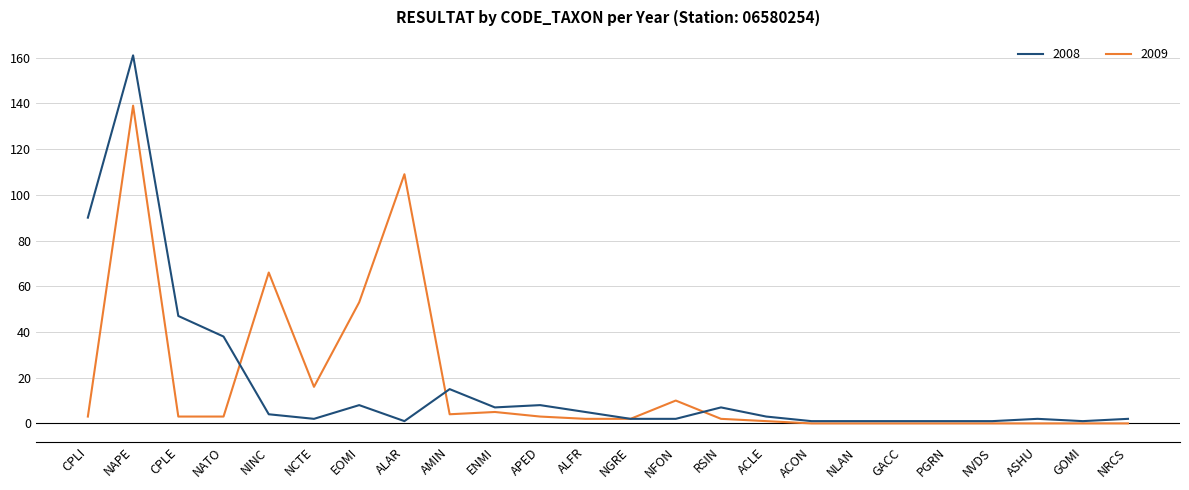

Rank the series by their maximum value, from lowest to highest.

2009, 2008